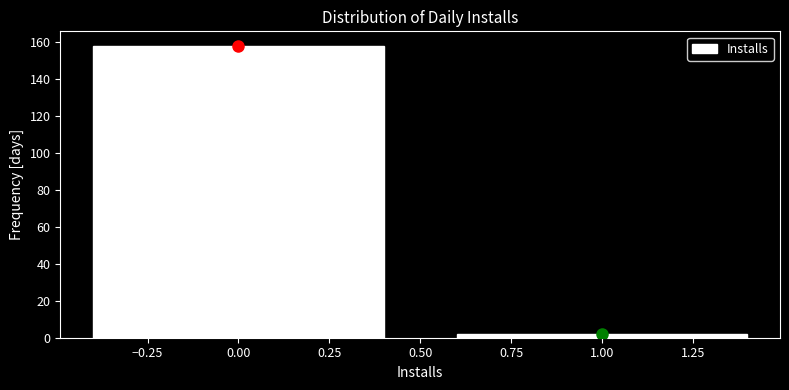

Reading right to left, list all the values displayed in this chart.

1.00=2	0.00=158